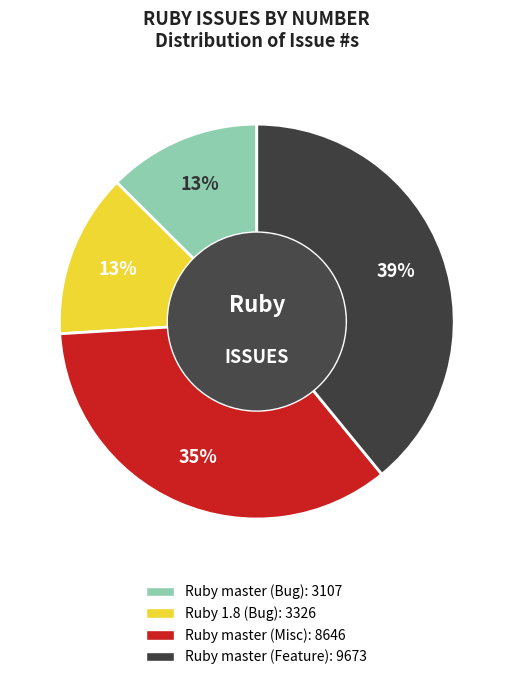

What is the largest slice in the pie chart?

Ruby master (Feature)